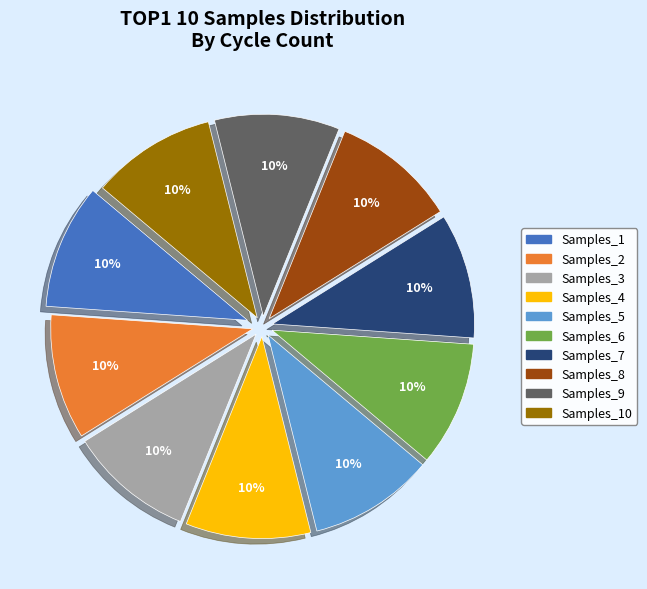

To the nearest percent, what is the average slice percentage?

10%